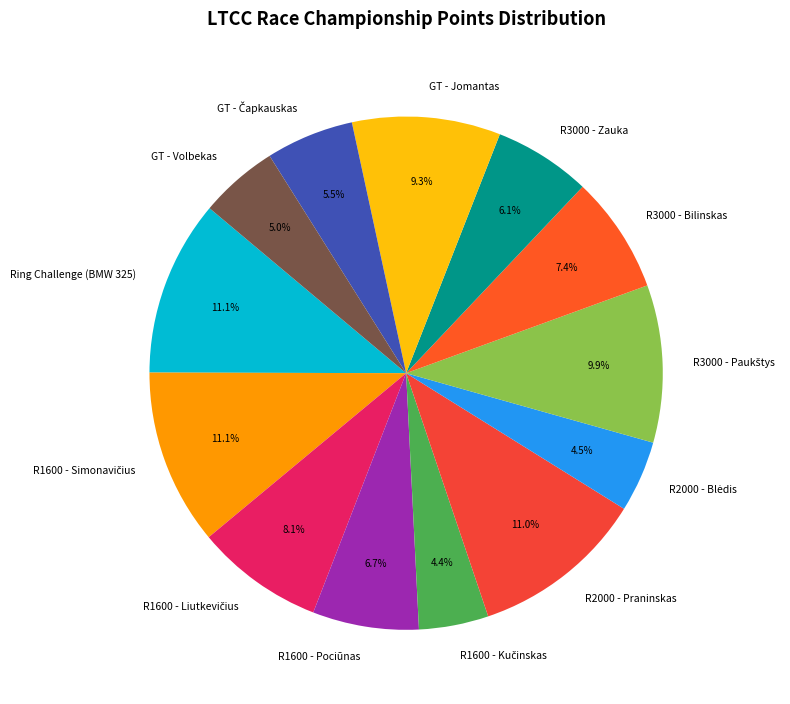

Which has a higher value, R3000 - Bilinskas or R2000 - Praninskas?

R2000 - Praninskas